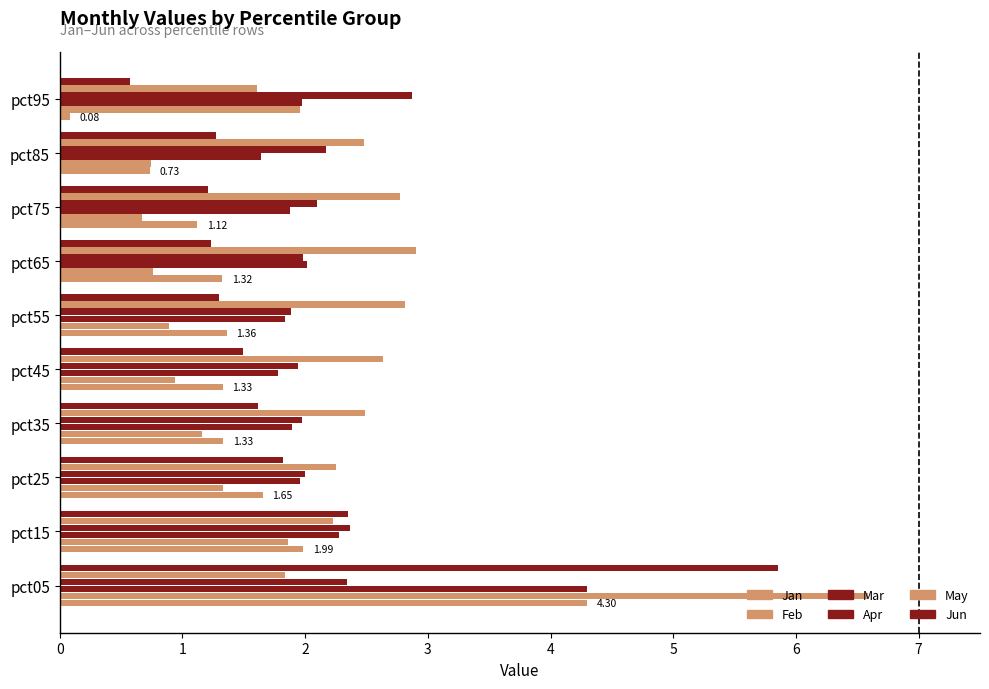

How many data points does each series have?

10